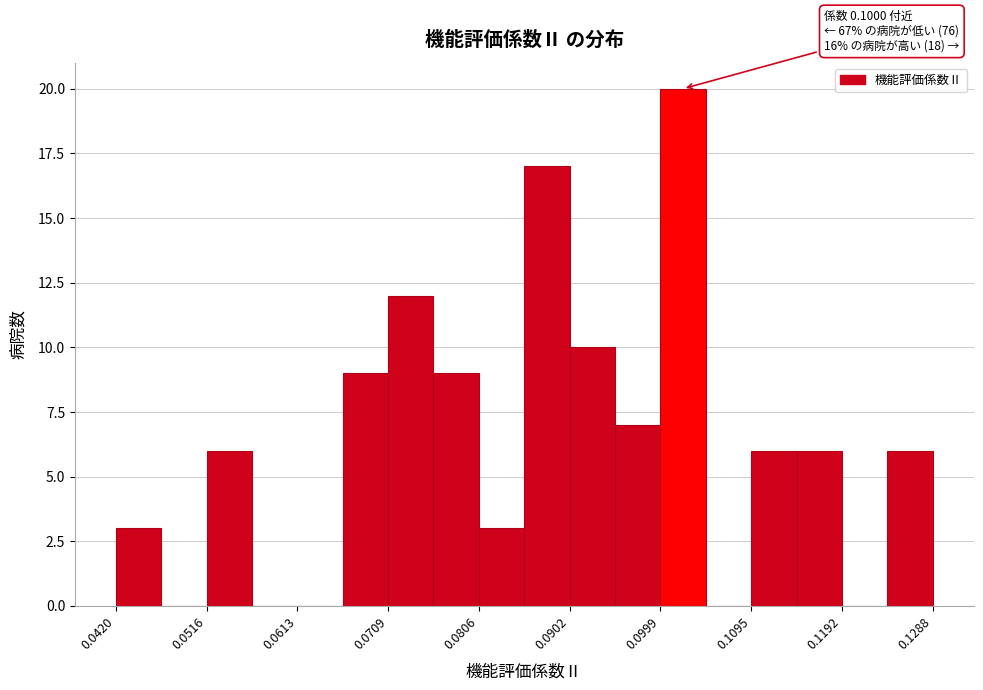

Which range on the x-axis has the tallest bar?

0.100 to 0.105